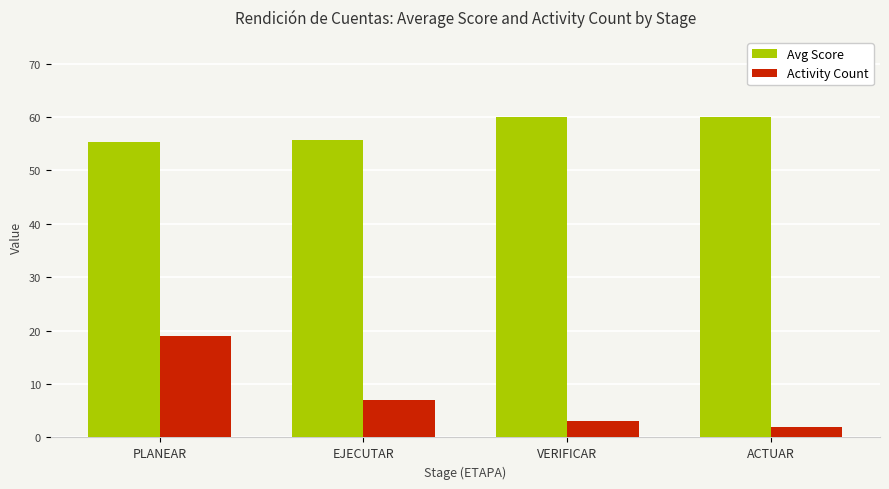

Reading left to right, extract all data points from this chart.

Avg Score: 55.3	55.7	60.0	60.0
Activity Count: 19.0	7.0	3.0	2.0